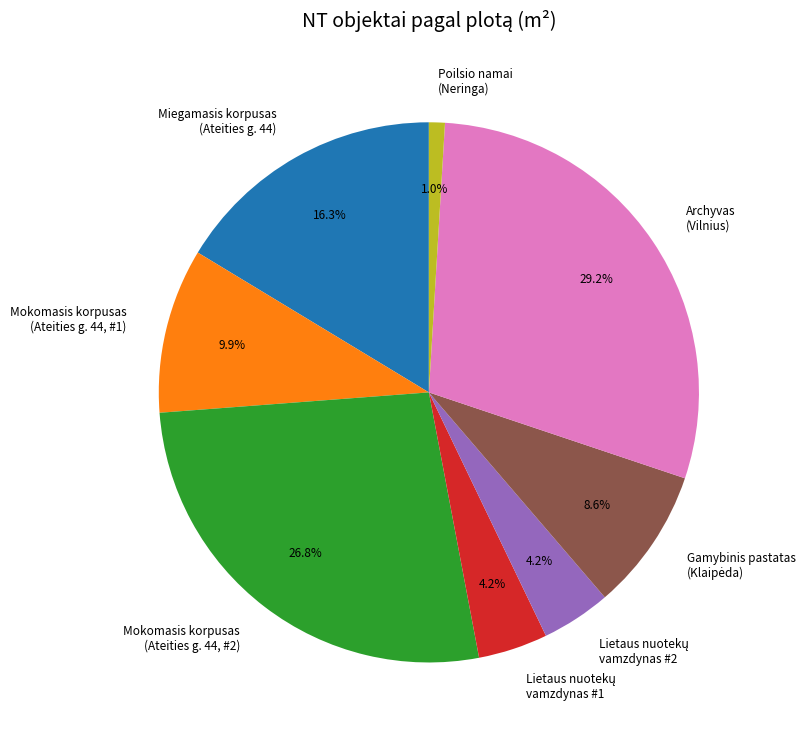

Which slice is the smallest?

Poilsio namai (Neringa)